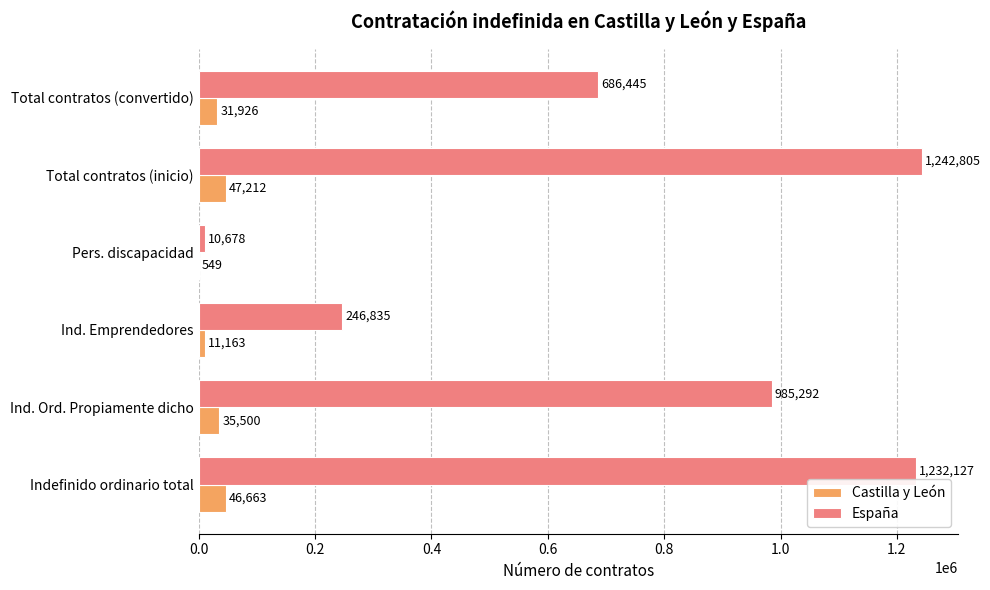

Which series changed the most between Pers. discapacidad and Total contratos (inicio)?

España